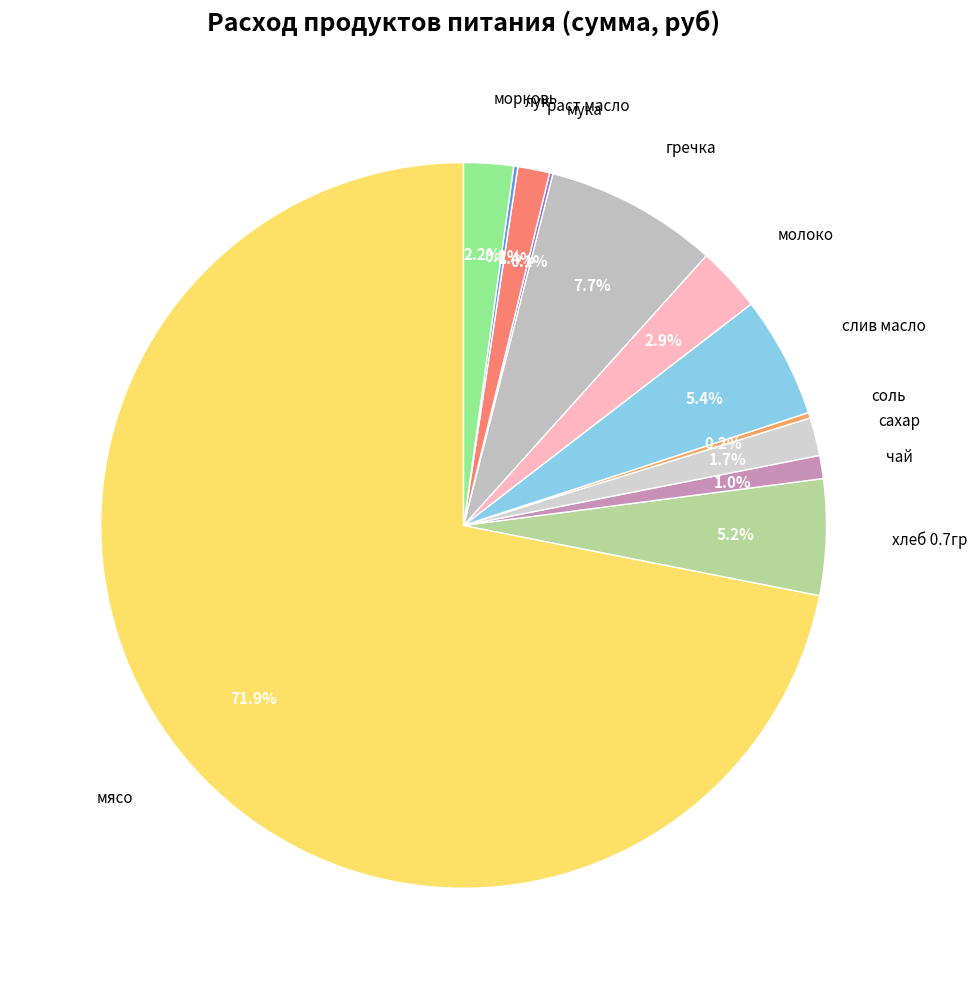

Combined, what portion of the pie is гречка and раст масло?

9.1%